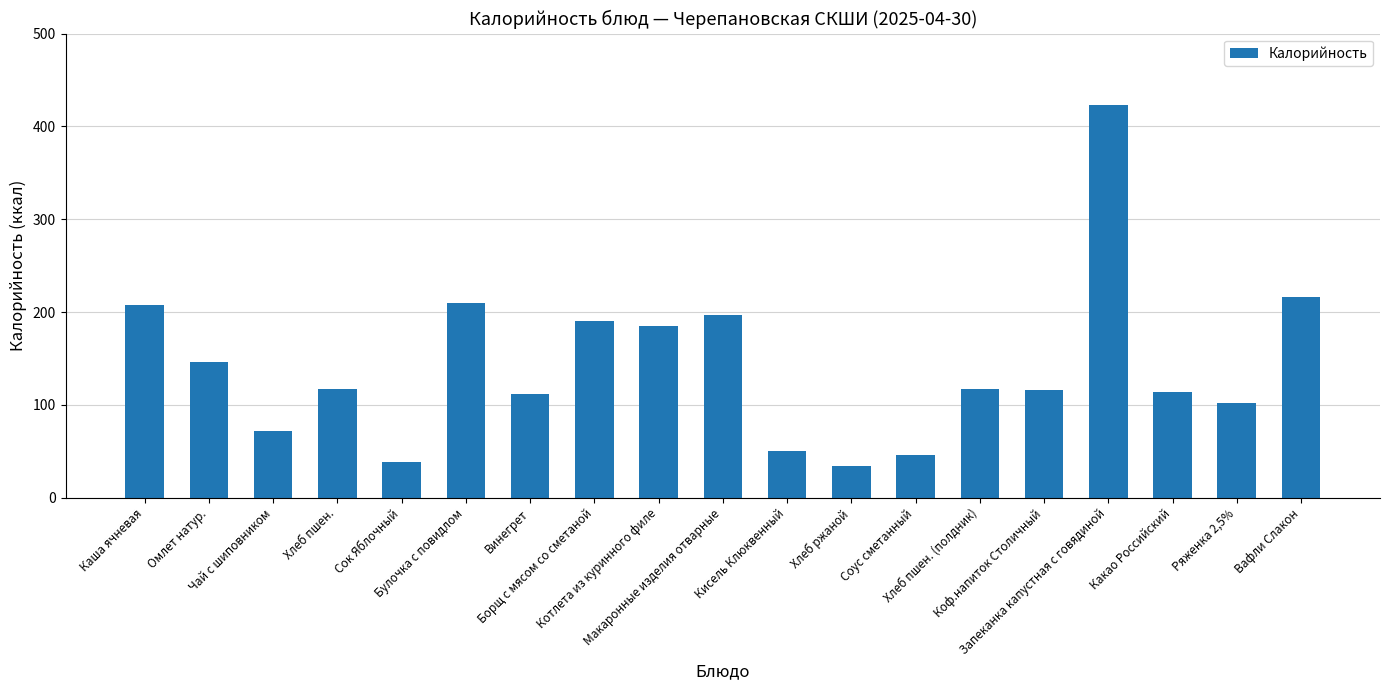

At which category does the chart reach its minimum across all series?

Хлеб ржаной